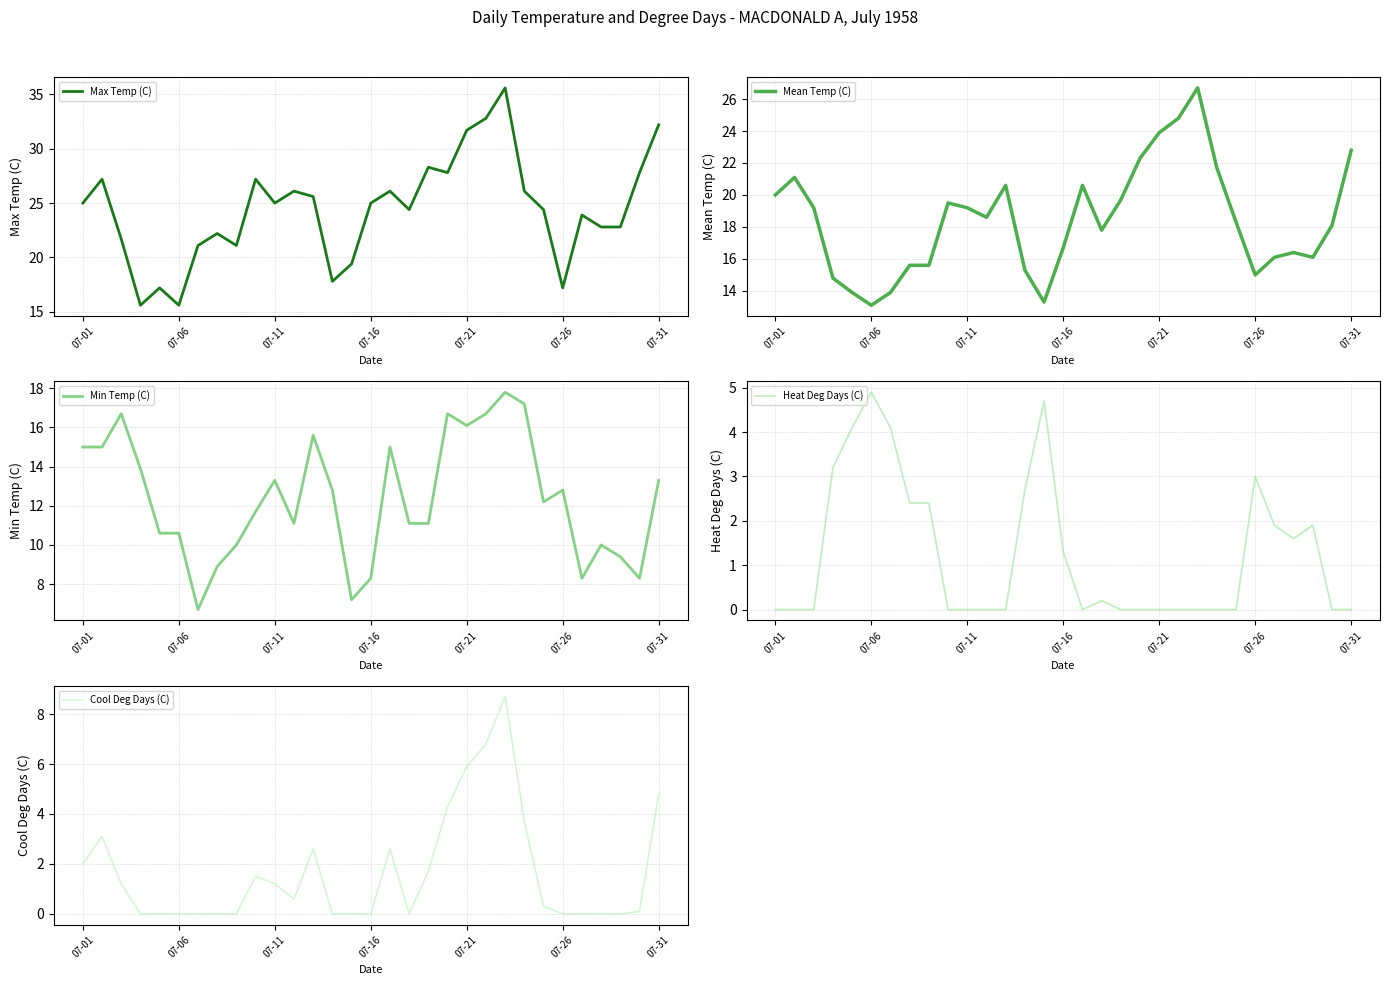

What is the value of the Max Temp (C) point at the 1st from the left?

25.0